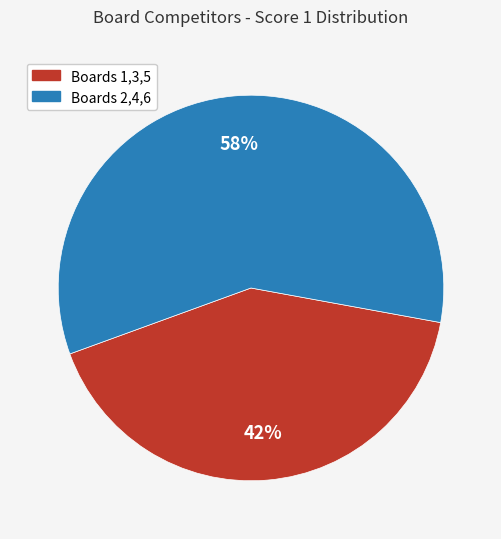

Is there a majority slice in this chart?

Yes